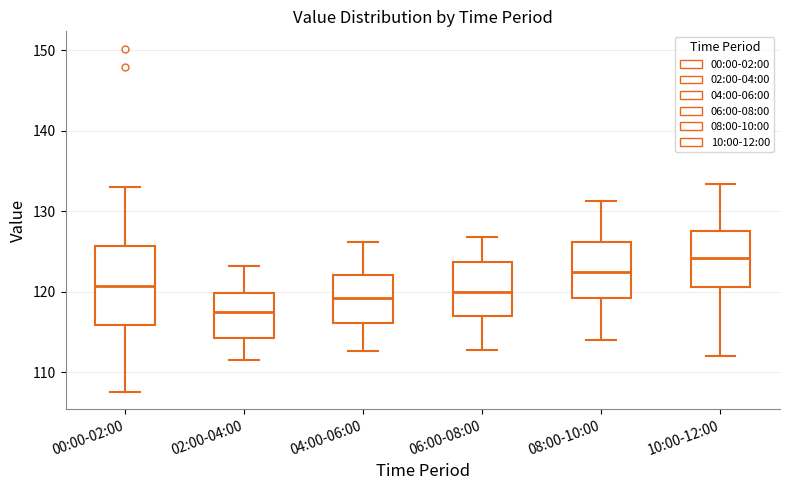

Reading left to right, read every box against the y-axis: the position of its median line, the range the box covers, and the ends of its whiskers. The values are not printed on the chart, so give them approximately, as read against the axis.

00:00-02:00: median 121, box 116 to 126, whiskers 108 to 133
02:00-04:00: median 118, box 114 to 120, whiskers 112 to 123
04:00-06:00: median 119, box 116 to 122, whiskers 113 to 126
06:00-08:00: median 120, box 117 to 124, whiskers 113 to 127
08:00-10:00: median 122, box 119 to 126, whiskers 114 to 131
10:00-12:00: median 124, box 121 to 128, whiskers 112 to 133